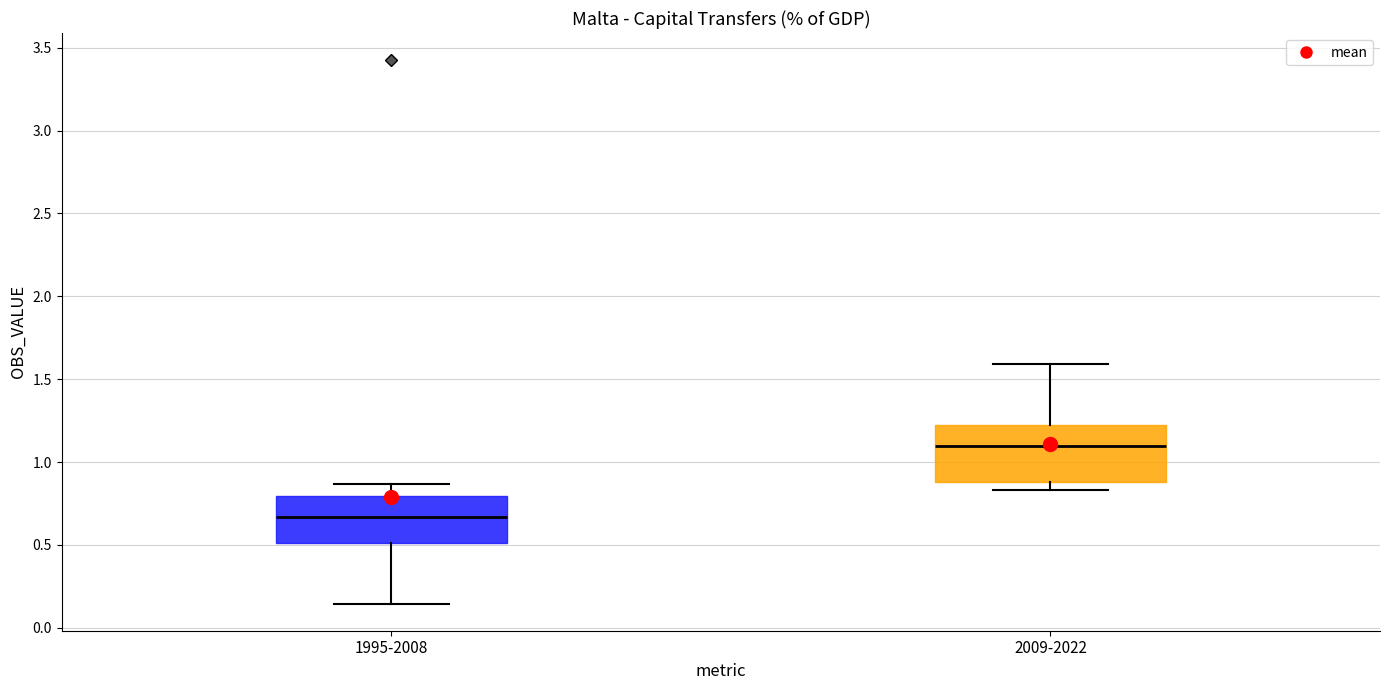

Where does the lower whisker of the box for 1995-2008 end on the y-axis? The values are not printed on the chart, so give them approximately, as read against the axis.

0.15